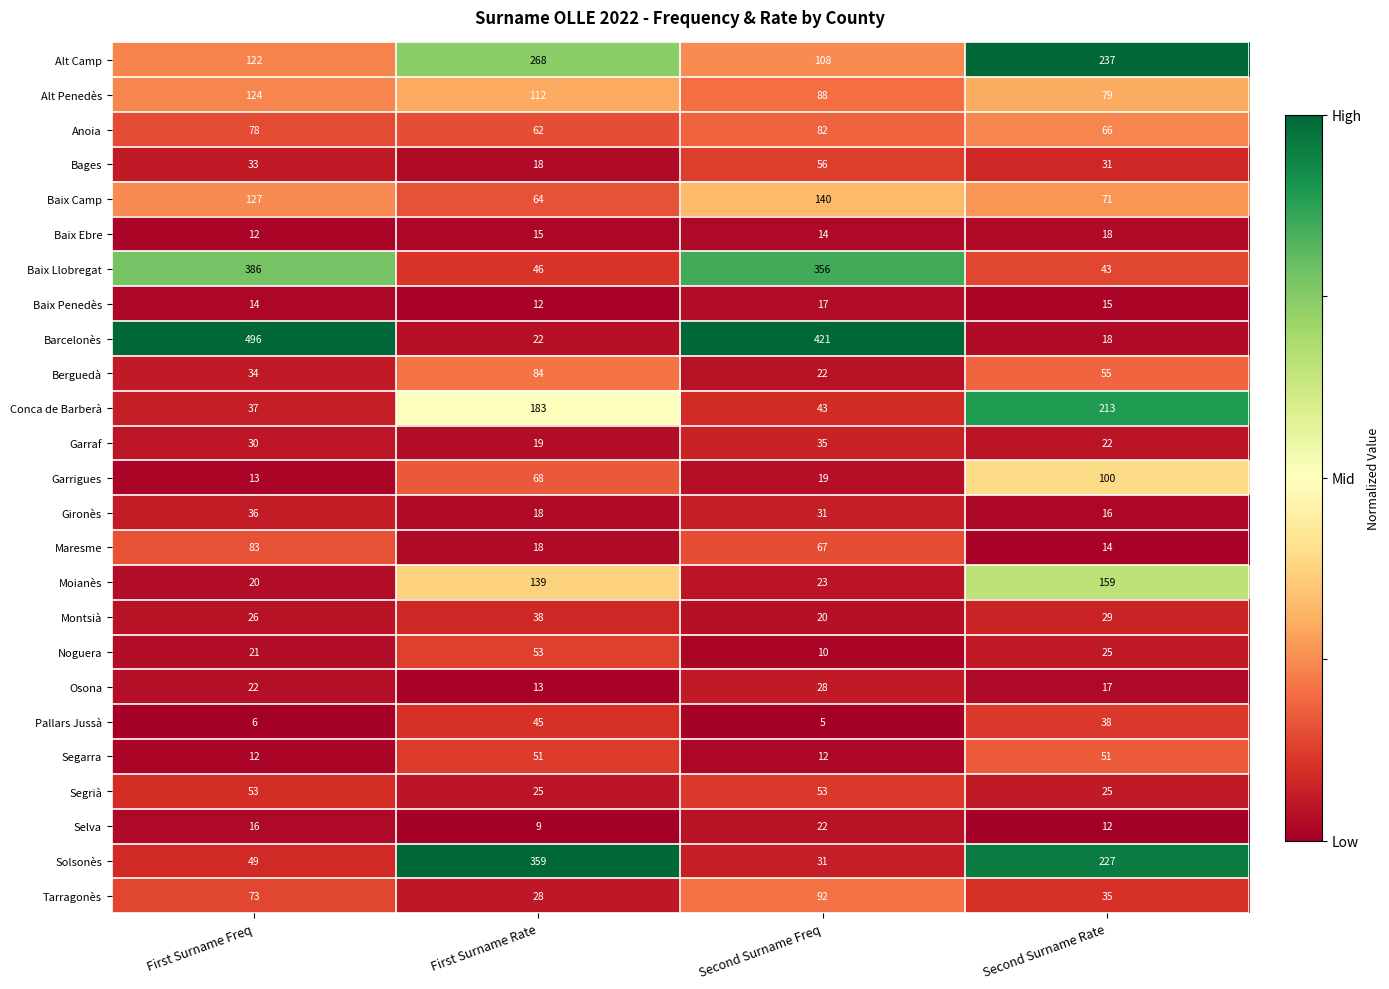

Rank the categories by Maresme value from highest to lowest.

First Surname Freq, Second Surname Freq, First Surname Rate, Second Surname Rate